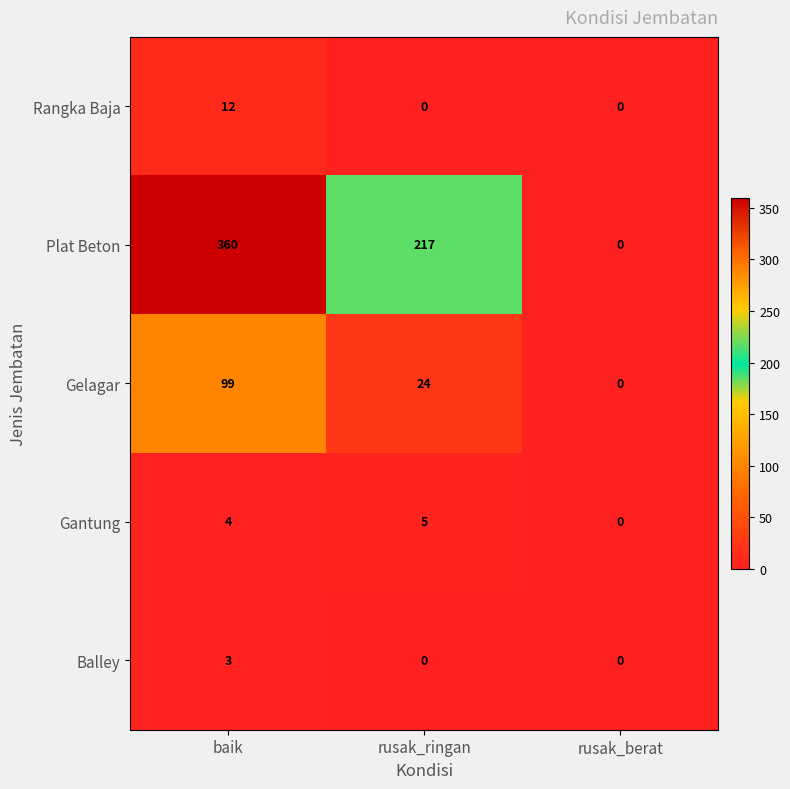

Which series has the widest spread of values?

Plat Beton